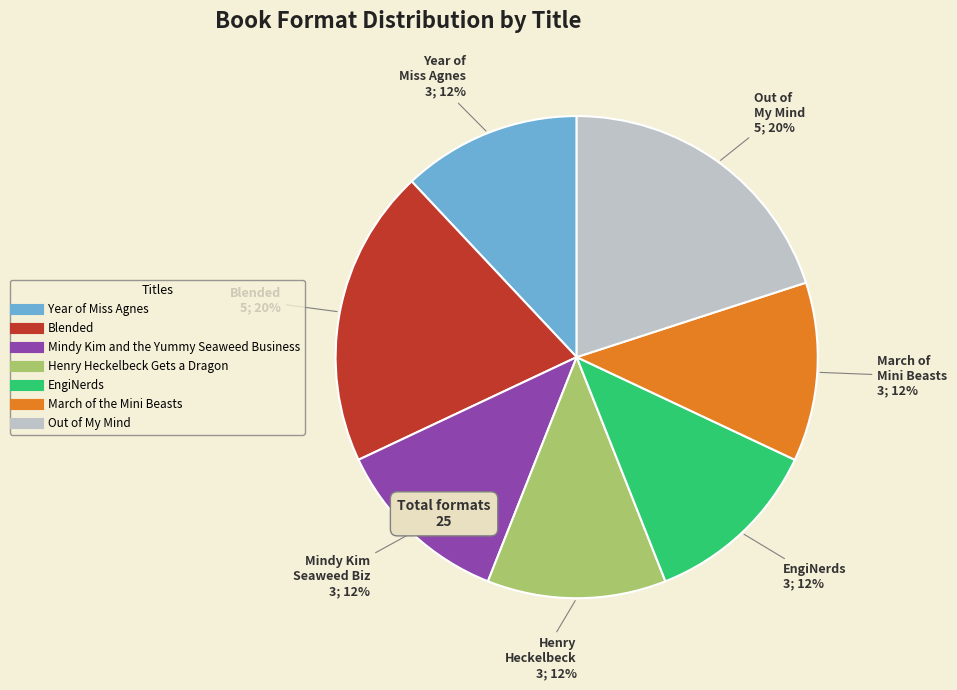

True or false: March of the Mini Beasts accounts for 12% of the total.

True